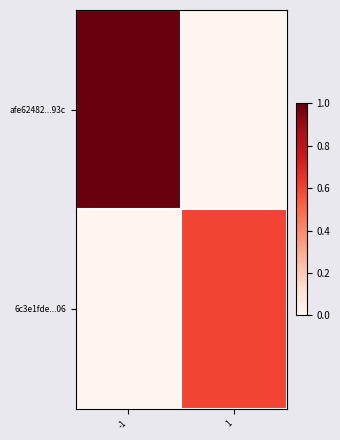

Between -1 and 1, which series saw the biggest shift?

afe62482...93c